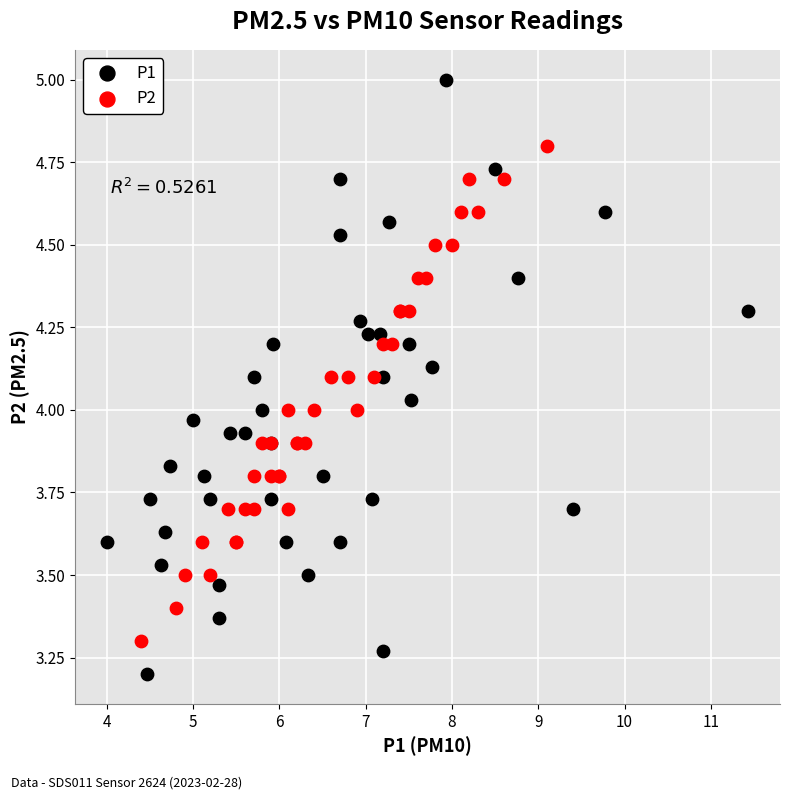

Which series reaches the minimum Y coordinate?

P1